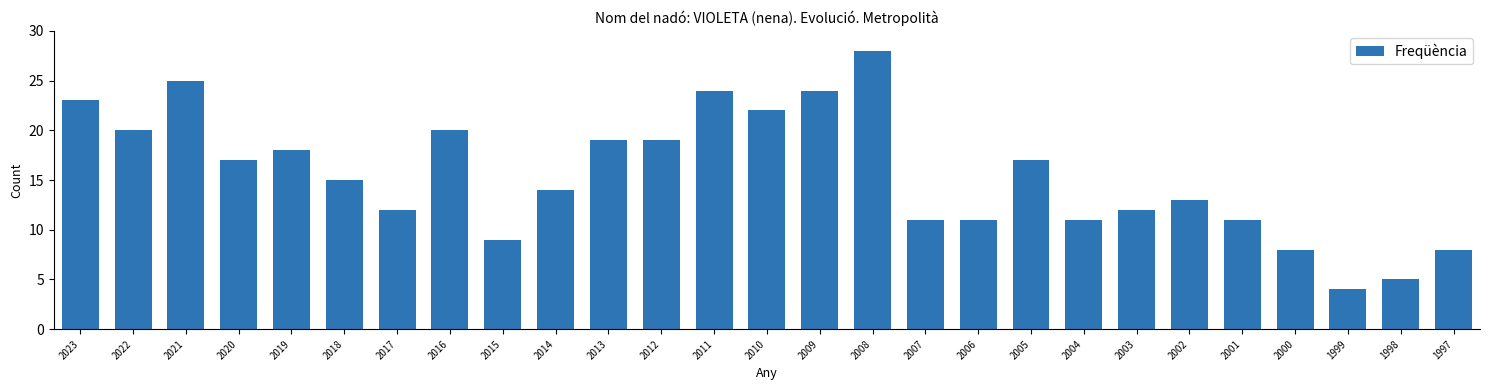

Reading left to right, transcribe all the data shown in this chart.

23	20	25	17	18	15	12	20	9	14	19	19	24	22	24	28	11	11	17	11	12	13	11	8	4	5	8